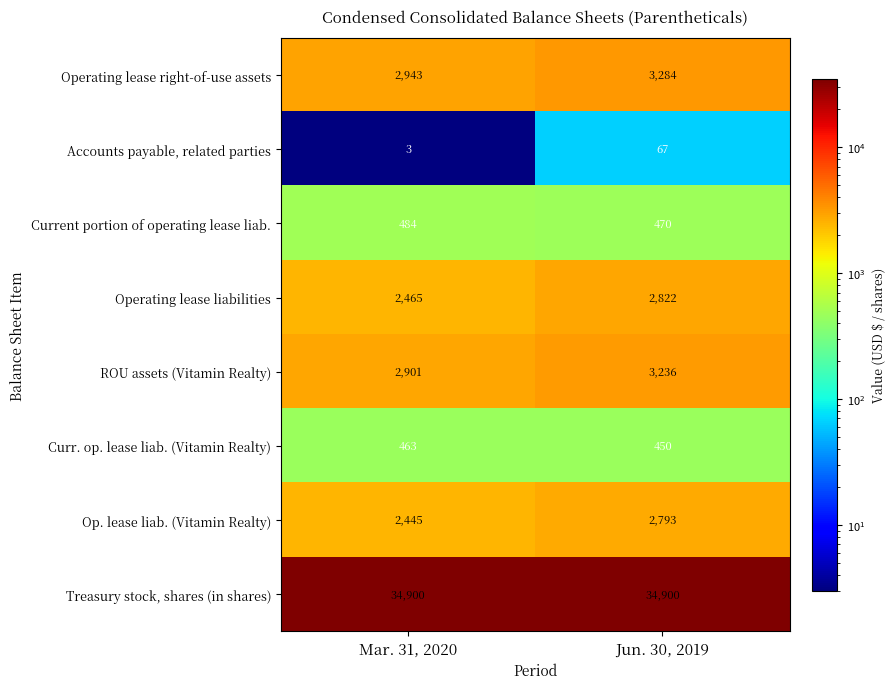

Rank the series by their maximum value, from highest to lowest.

Treasury stock, shares (in shares), Operating lease right-of-use assets, ROU assets (Vitamin Realty), Operating lease liabilities, Op. lease liab. (Vitamin Realty), Current portion of operating lease liab., Curr. op. lease liab. (Vitamin Realty), Accounts payable, related parties